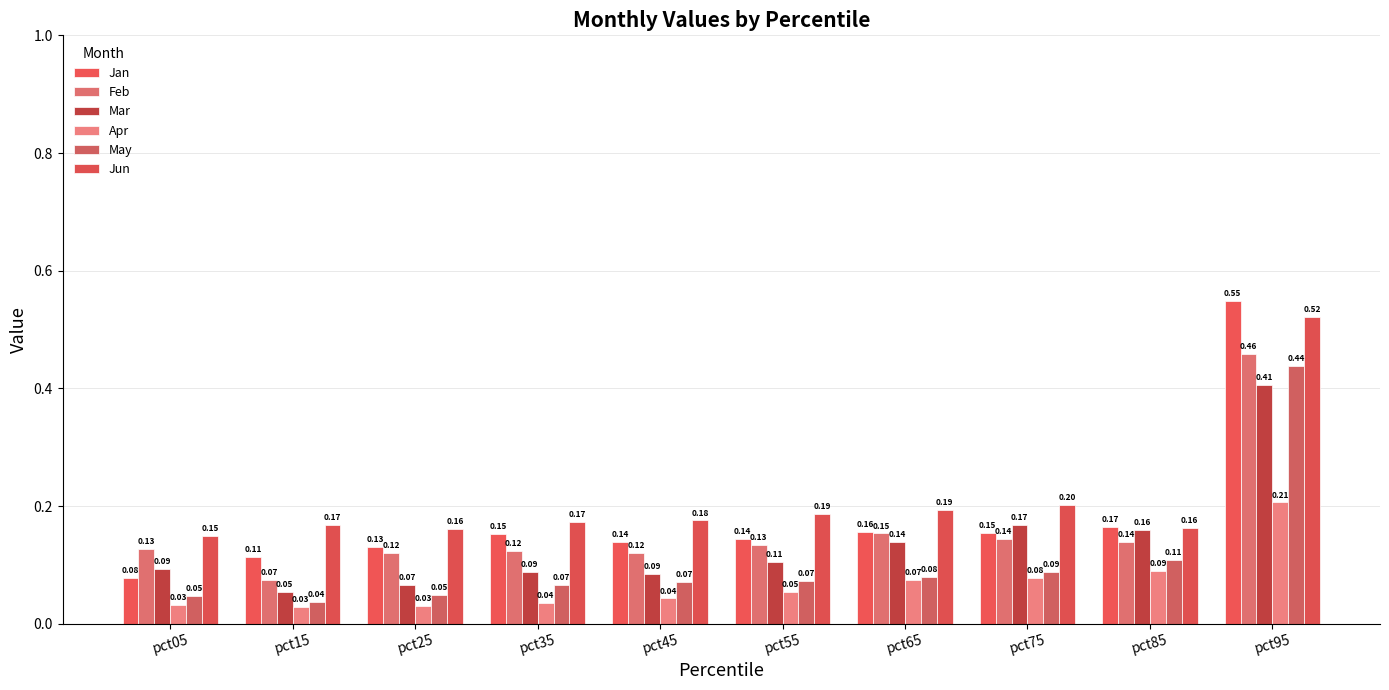

The value of Apr at pct05 is 0.0. True or false?

False